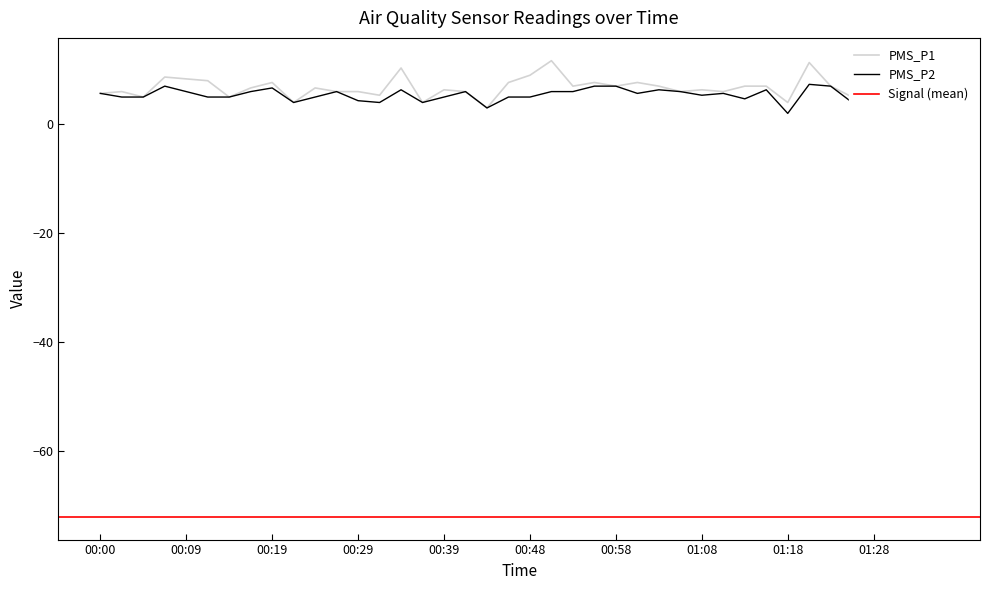

Reading left to right, transcribe all the data shown in this chart.

PMS_P1: 00:00=5.7	00:02=6.0	00:05=5.0	00:07=8.7	00:09=8.3	00:12=8.0	00:14=5.0	00:17=6.7	00:19=7.7	00:22=4.0	00:24=6.7	00:26=6.0	00:29=6.0	00:31=5.3	00:34=10.3	00:36=4.0	00:39=6.3	00:41=6.0	00:43=3.0	00:46=7.7	00:48=9.0	00:51=11.7	00:53=7.0	00:56=7.7	00:58=7.0	01:01=7.7	01:03=7.0	01:05=6.0	01:08=6.3	01:10=6.0	01:13=7.0	01:15=7.0	01:18=4.0	01:20=11.3	01:23=7.0	01:26=5.0	01:28=5.7	01:31=9.3	01:33=6.0	01:35=8.3
PMS_P2: 00:00=5.7	00:02=5.0	00:05=5.0	00:07=7.0	00:09=6.0	00:12=5.0	00:14=5.0	00:17=6.0	00:19=6.7	00:22=4.0	00:24=5.0	00:26=6.0	00:29=4.3	00:31=4.0	00:34=6.3	00:36=4.0	00:39=5.0	00:41=6.0	00:43=3.0	00:46=5.0	00:48=5.0	00:51=6.0	00:53=6.0	00:56=7.0	00:58=7.0	01:01=5.7	01:03=6.3	01:05=6.0	01:08=5.3	01:10=5.7	01:13=4.7	01:15=6.3	01:18=2.0	01:20=7.3	01:23=7.0	01:26=4.0	01:28=4.3	01:31=6.0	01:33=5.3	01:35=5.0